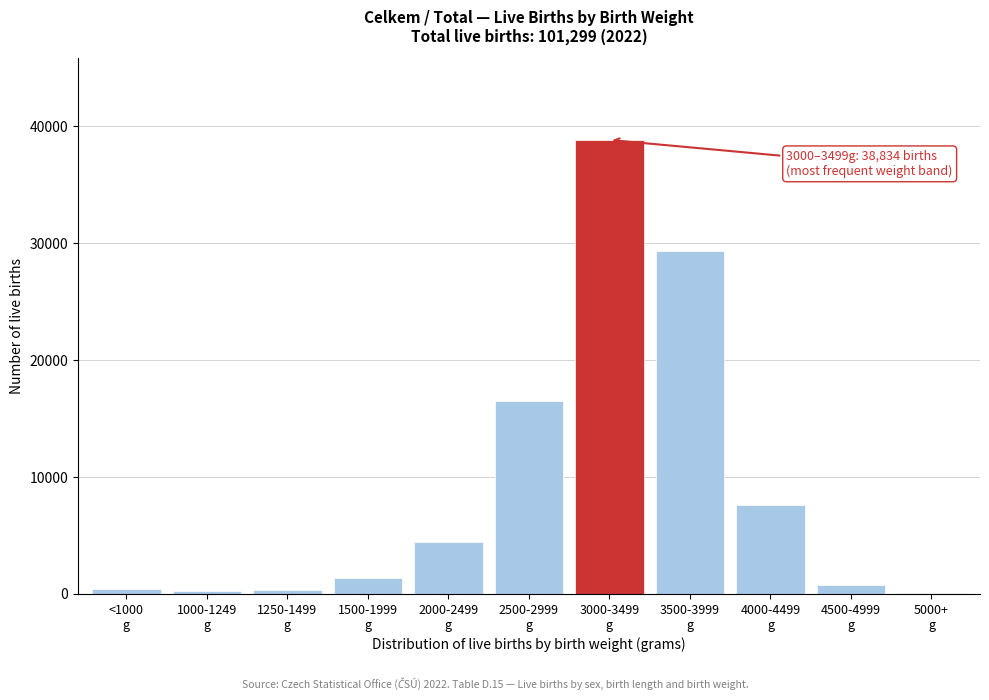

What is the maximum value shown in the chart?

38834